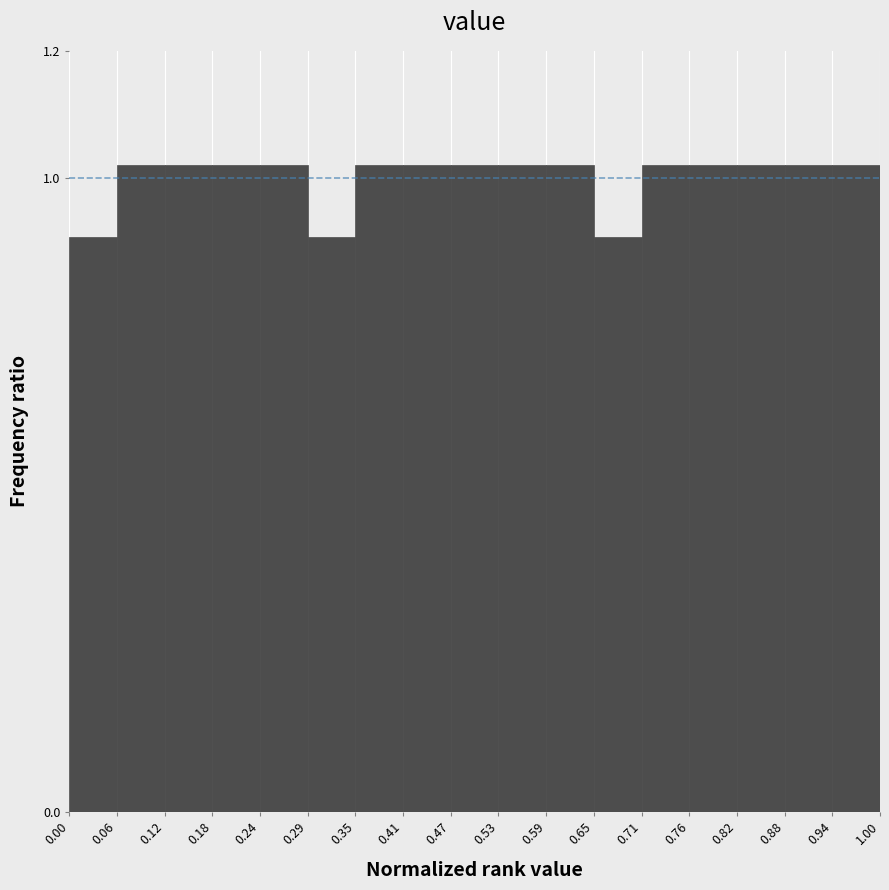

Reading left to right, list every bar in this chart as the range it spans on the x-axis followed by its height. The values are not printed on the chart, so give them approximately, as read against the axis.

0.00 to 0.06: 0.90
0.06 to 0.12: 1.02
0.12 to 0.18: 1.02
0.18 to 0.24: 1.02
0.24 to 0.29: 1.02
0.29 to 0.35: 0.90
0.35 to 0.41: 1.02
0.41 to 0.47: 1.02
0.47 to 0.53: 1.02
0.53 to 0.59: 1.02
0.59 to 0.65: 1.02
0.65 to 0.71: 0.90
0.71 to 0.76: 1.02
0.76 to 0.82: 1.02
0.82 to 0.88: 1.02
0.88 to 0.94: 1.02
0.94 to 1.00: 1.02